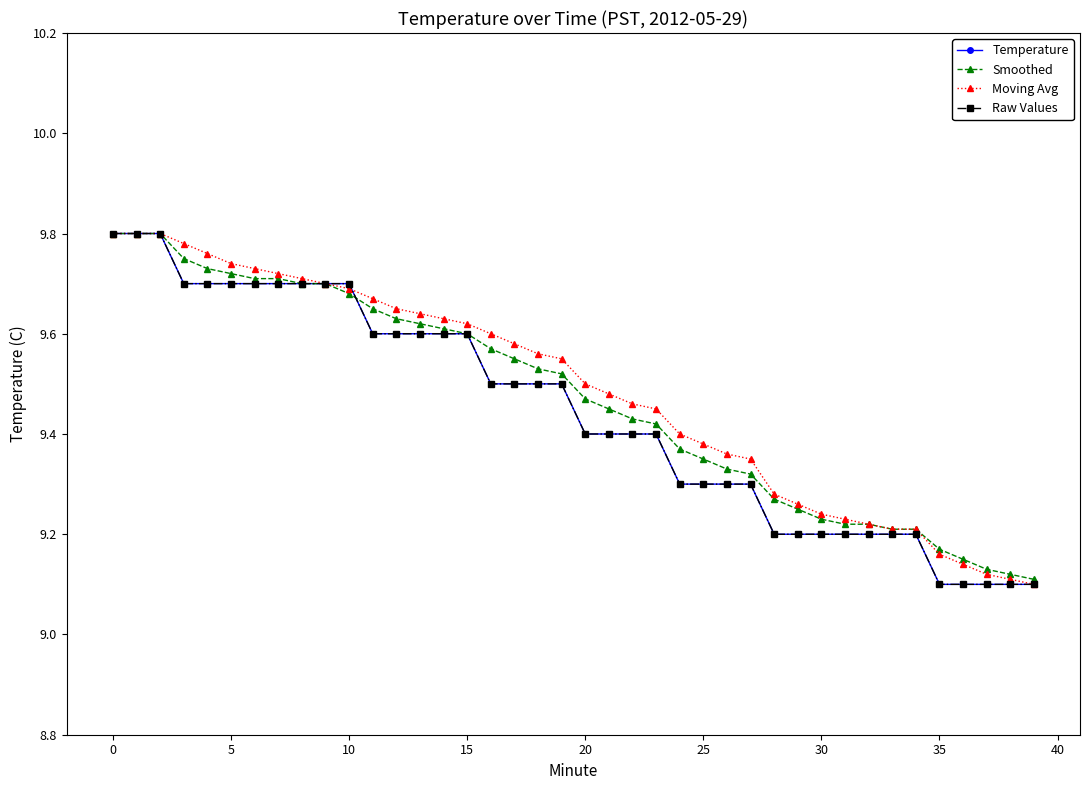

Is this an area chart (filled region under the line)?

No